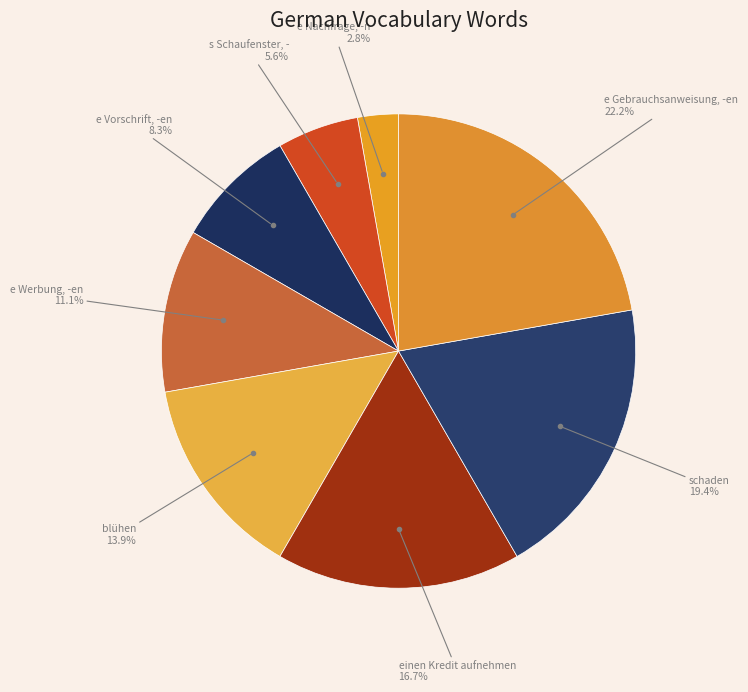

How many slices are in this pie chart?

8